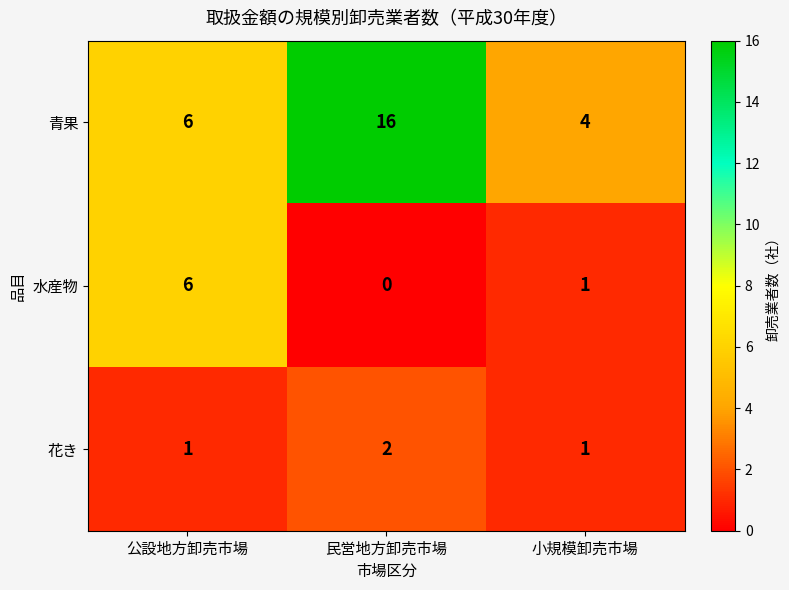

The value of 青果 at 民営地方卸売市場 is 3. True or false?

False